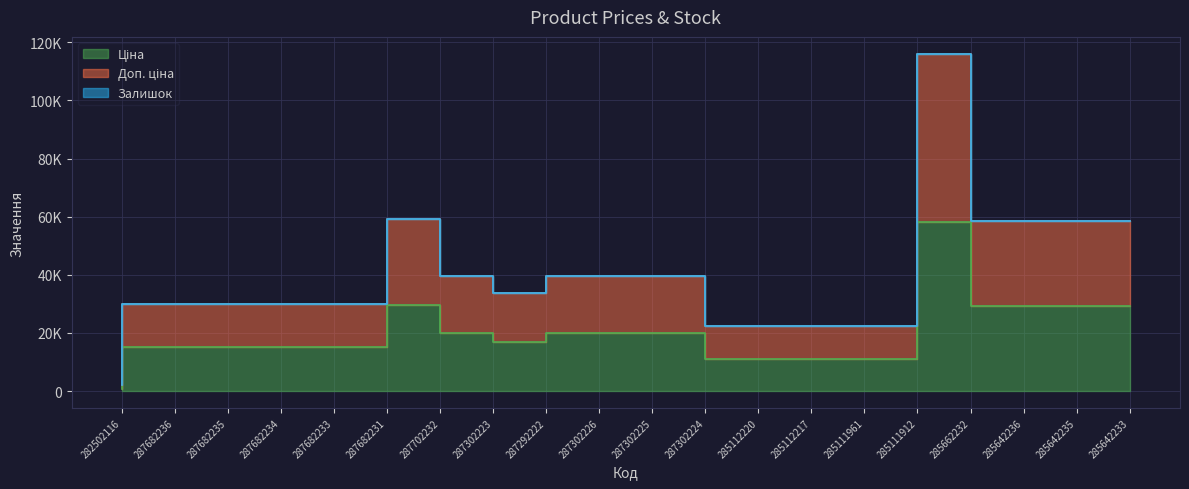

What is the spread (max minus min) of values at 285642236?

29306.9